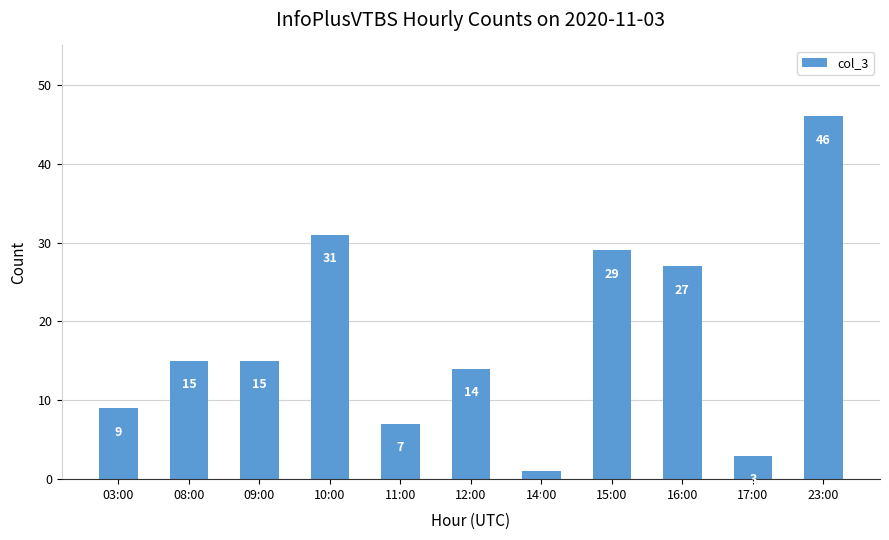

What is the minimum value shown in the chart?

1